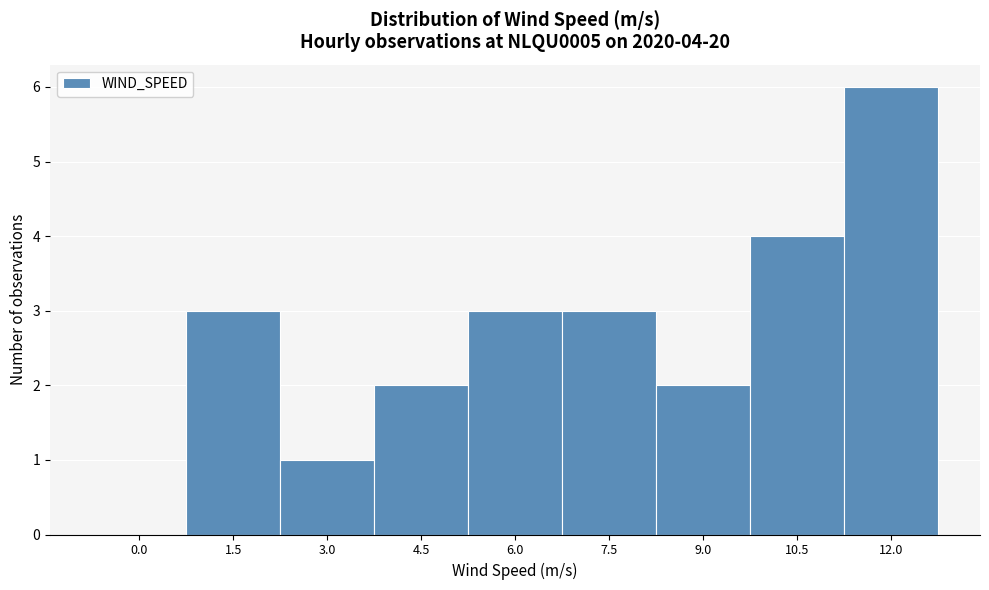

Reading right to left, what are all the values shown in this chart?

12.0=6	10.5=4	9.0=2	7.5=3	6.0=3	4.5=2	3.0=1	1.5=3	0.0=0